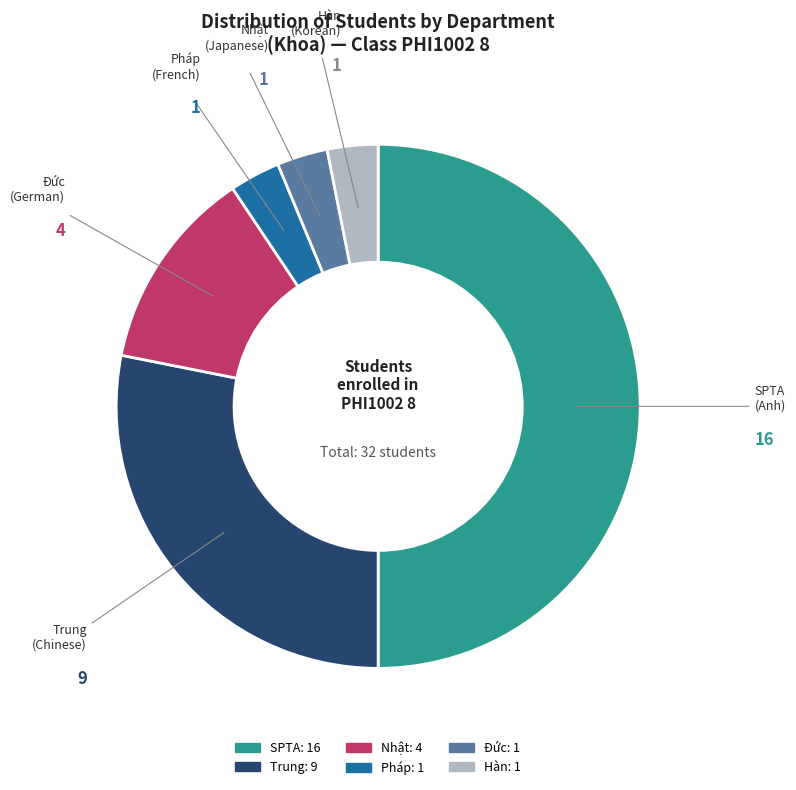

The Đức slice represents 11% of the pie. True or false?

False